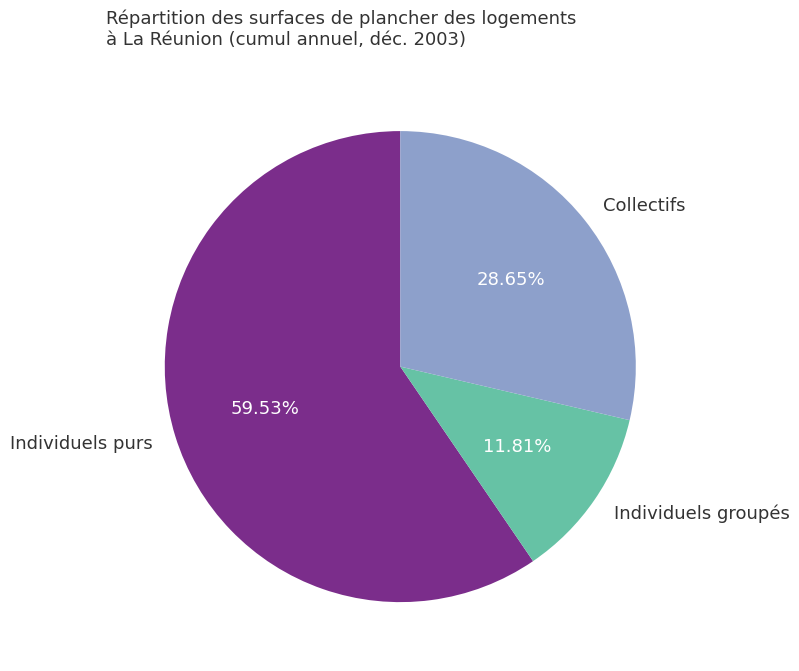

What percentage do Individuels groupés and Individuels purs together represent?

71.3%